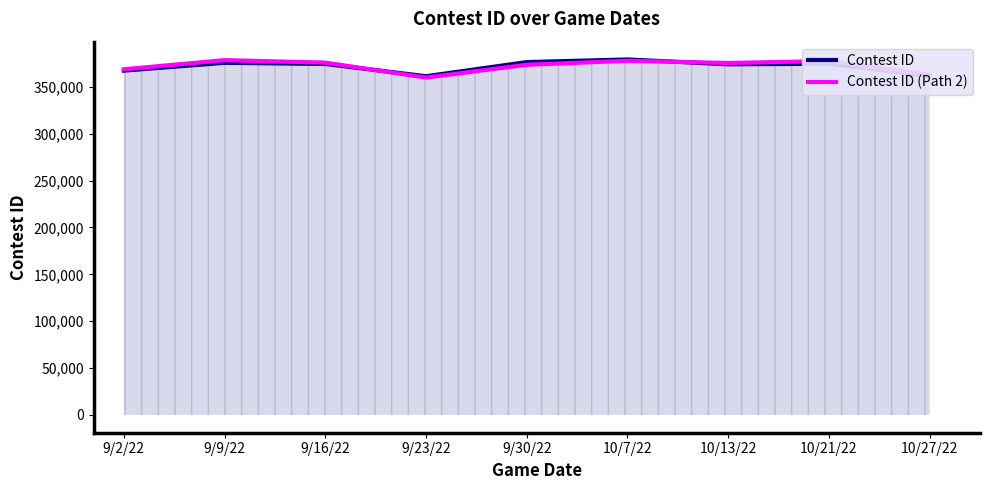

List the labels in order of Contest ID (Path 2) value, smallest first.

9/23/22, 10/27/22, 9/2/22, 9/30/22, 10/13/22, 9/16/22, 10/21/22, 10/7/22, 9/9/22